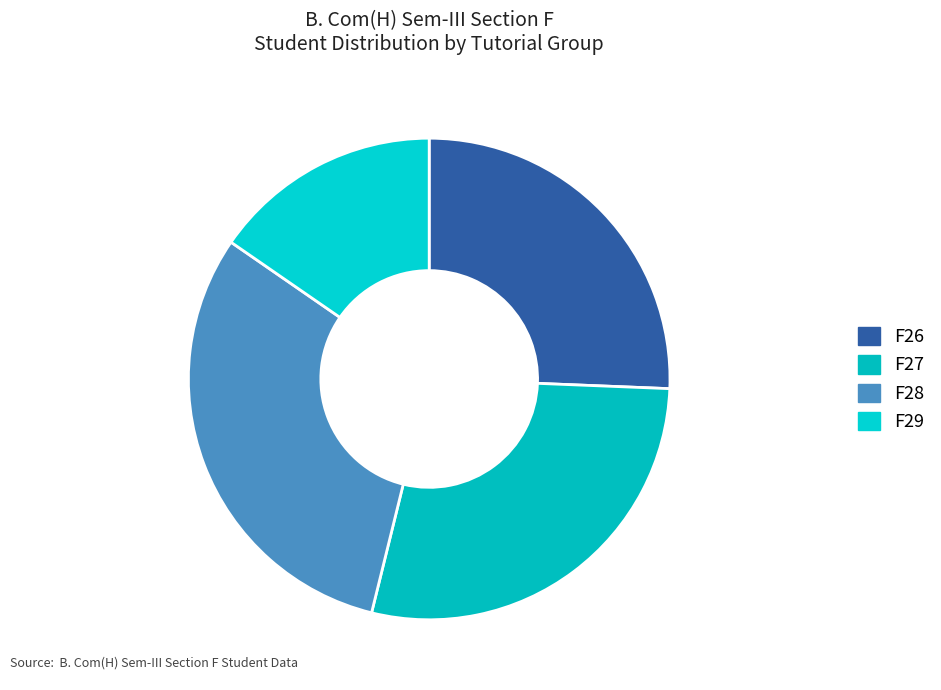

Count the number of slices in the pie.

4